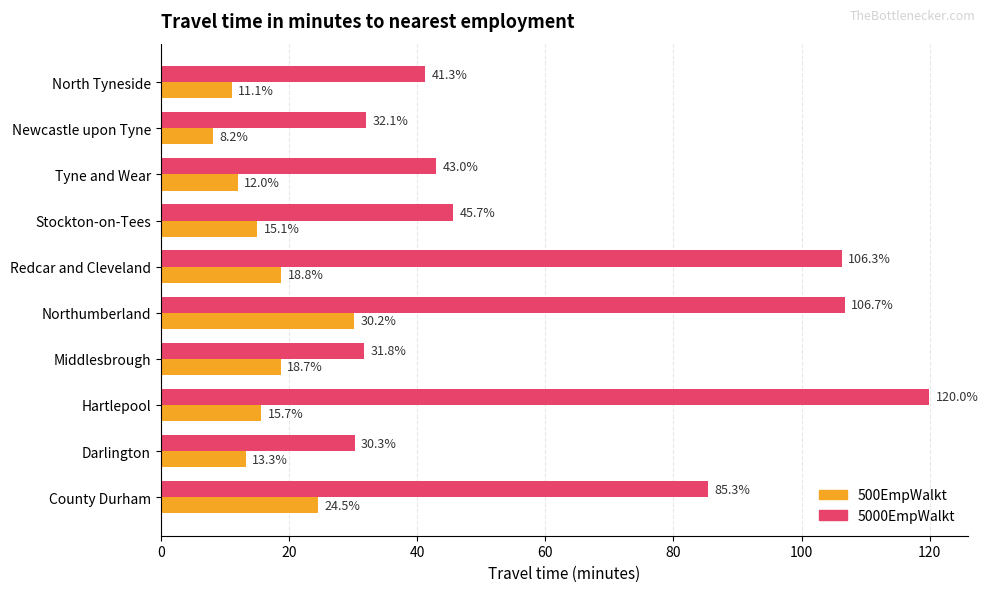

What is the difference between the highest and lowest values at Redcar and Cleveland?

87.5